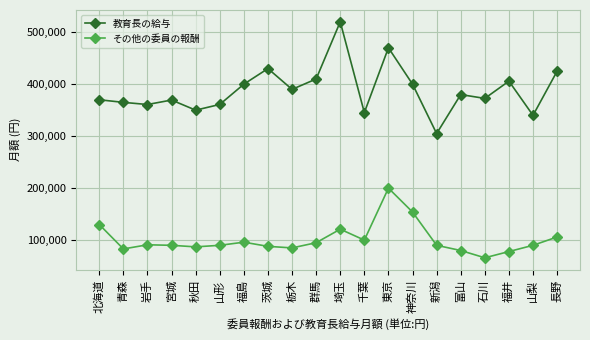

What is the difference between the maximum and second lowest values in the その他の委員の報酬 series?

122000